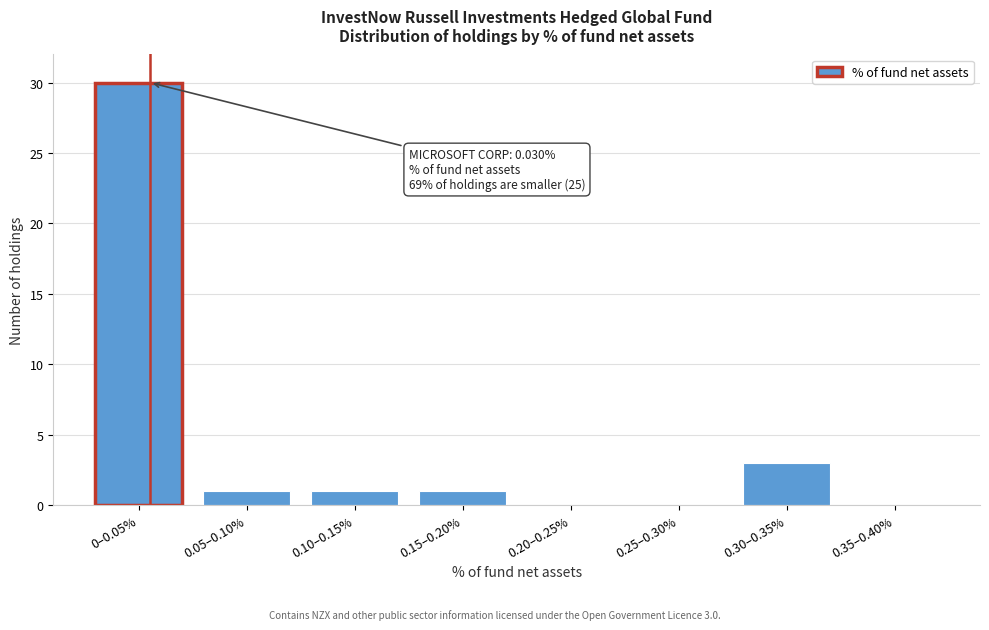

Reading left to right, what are all the values shown in this chart?

0–0.05%=30	0.05–0.10%=1	0.10–0.15%=1	0.15–0.20%=1	0.20–0.25%=0	0.25–0.30%=0	0.30–0.35%=3	0.35–0.40%=0